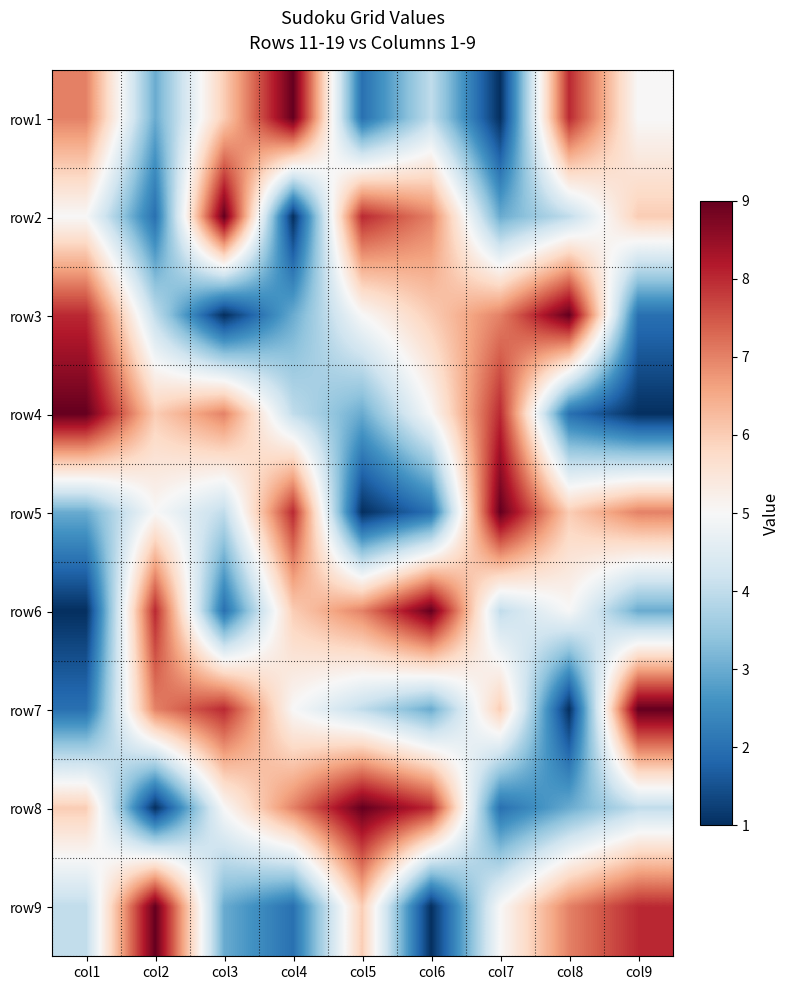

What is the difference between the highest and lowest values at col3?

8